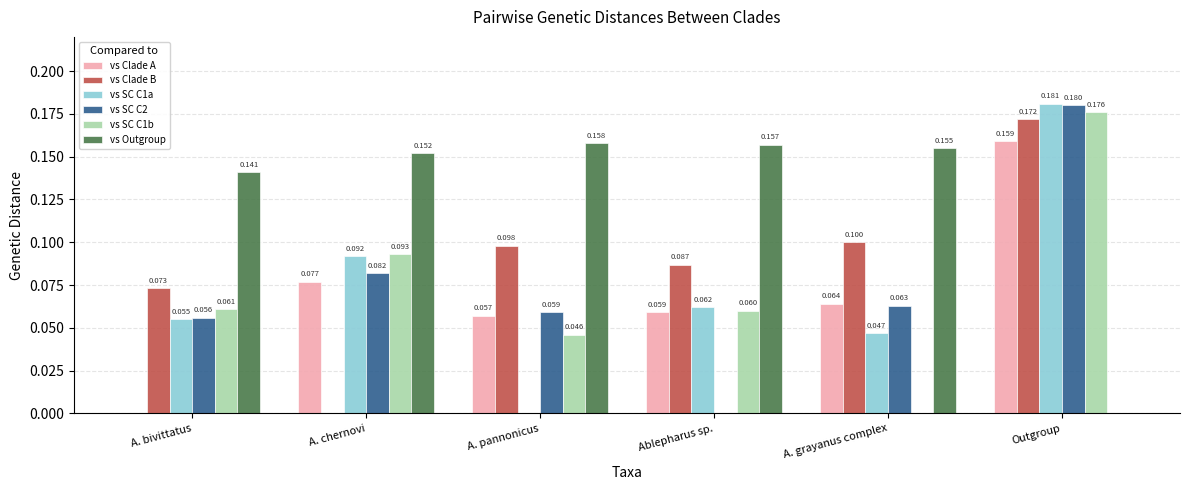

Where is vs SC C1a nearest to the value 0?

A. pannonicus